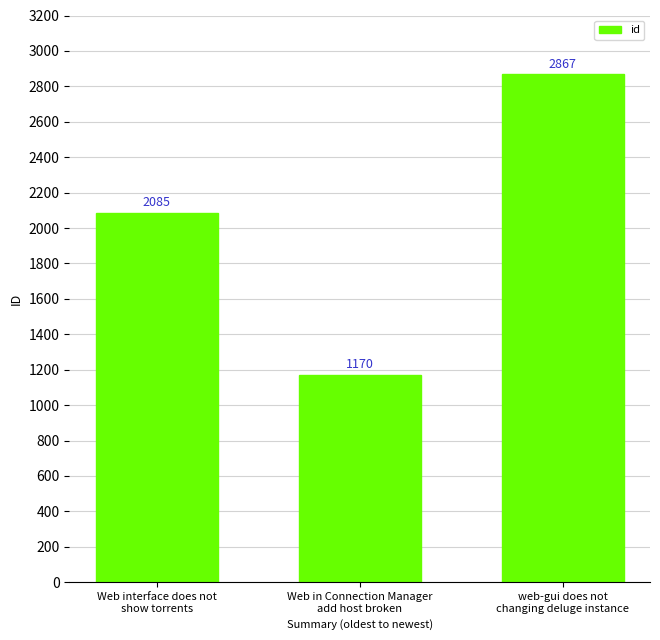

How many values are between 1170 and 2867?

3